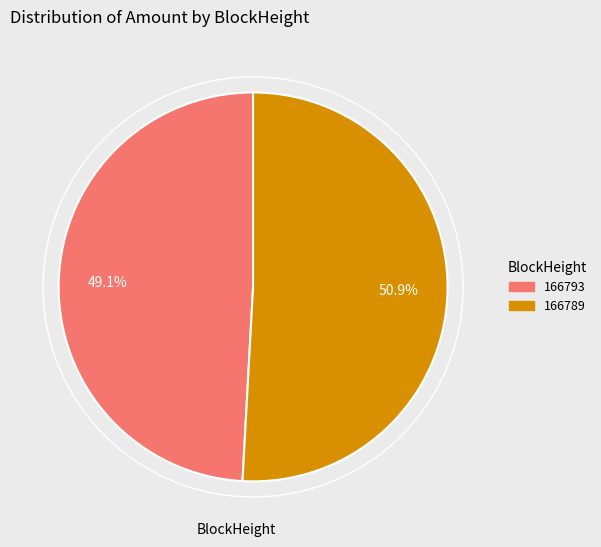

Count the number of slices in the pie.

2